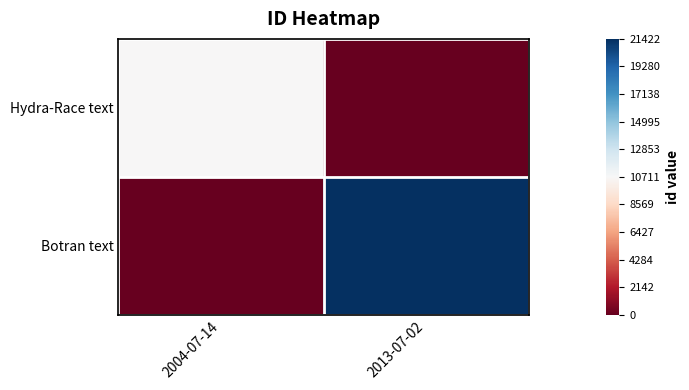

Rank the series at 2004-07-14 from lowest to highest value.

Botran text, Hydra-Race text